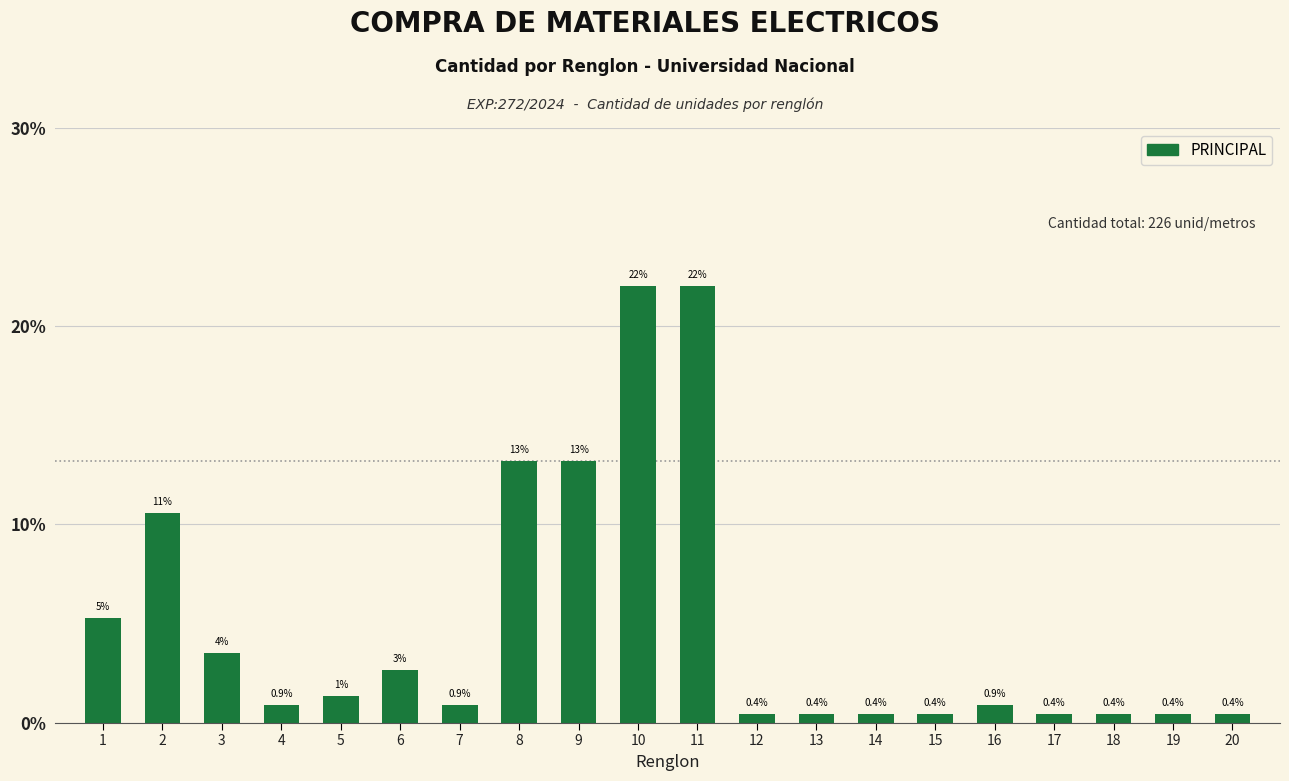

What is the value of the 16th bar from the left?

0.9